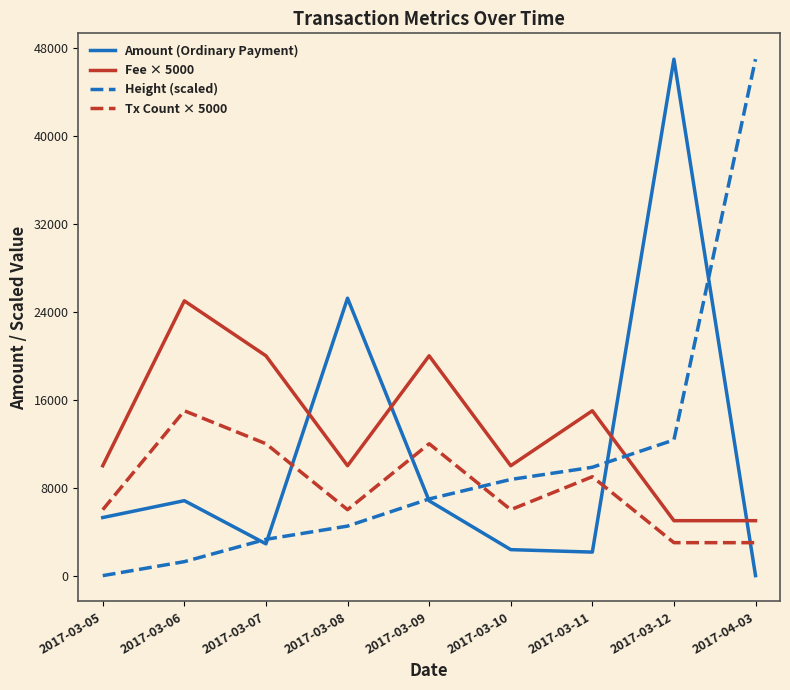

The value of Tx Count × 5000 at 2017-03-11 is 13001.7. True or false?

False